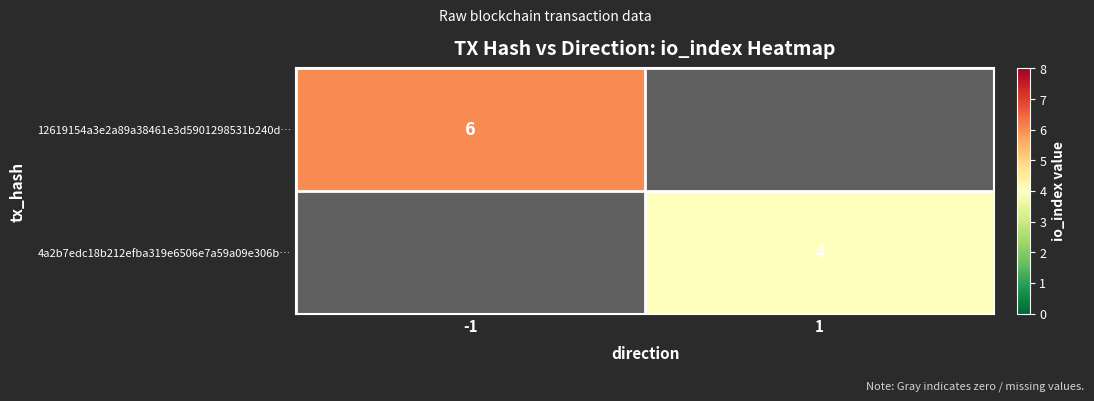

The 4a2b7edc18b212efba319e6506e7a59a09e306b… series shows 7 at 1. True or false?

False